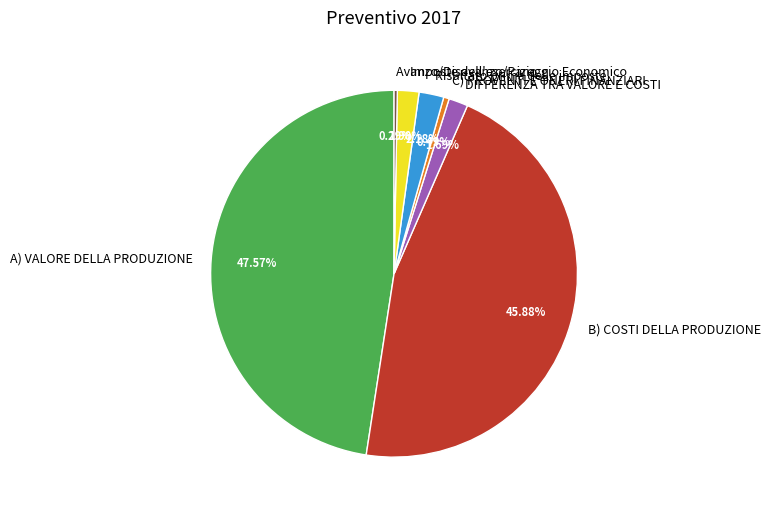

Count the number of slices in the pie.

7